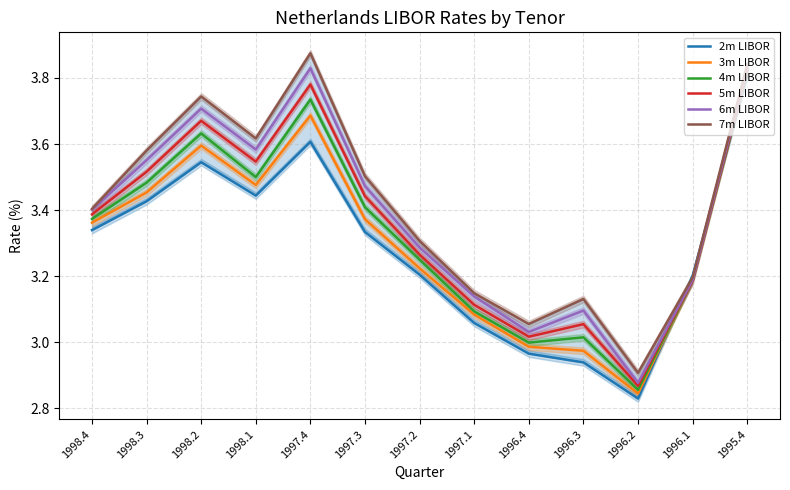

True or false: 6m LIBOR and 2m LIBOR intersect in this chart.

True